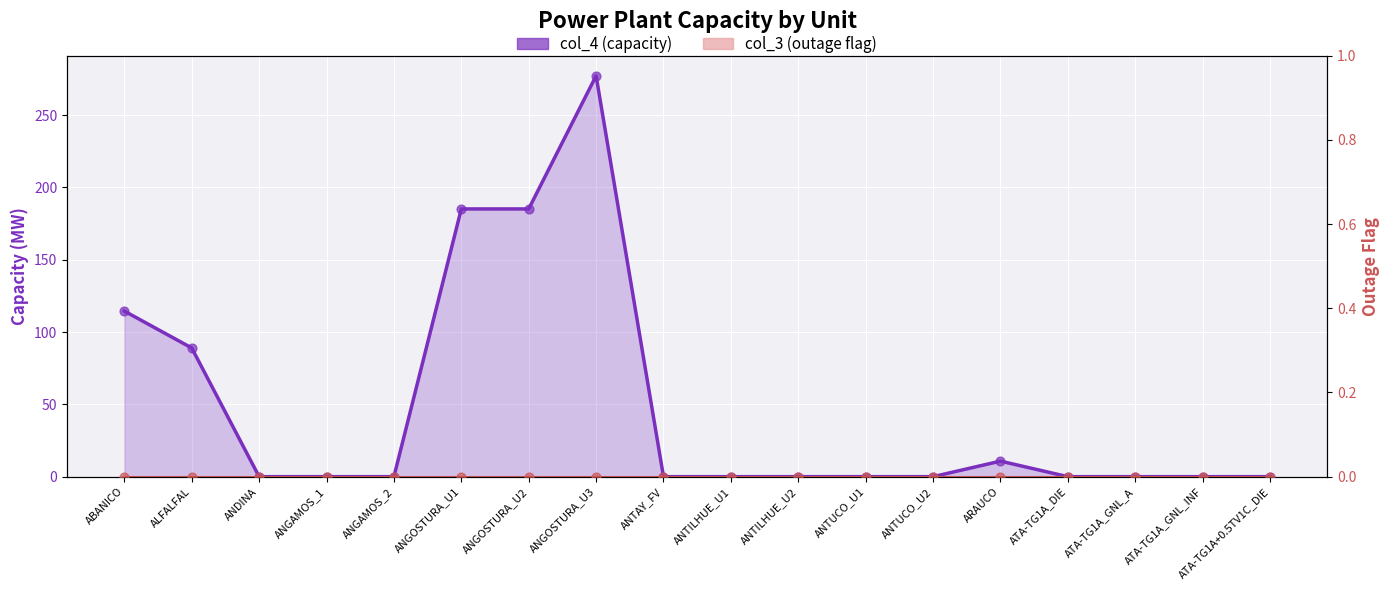

Between ANGOSTURA_U3 and ANTAY_FV, which is larger?

ANGOSTURA_U3